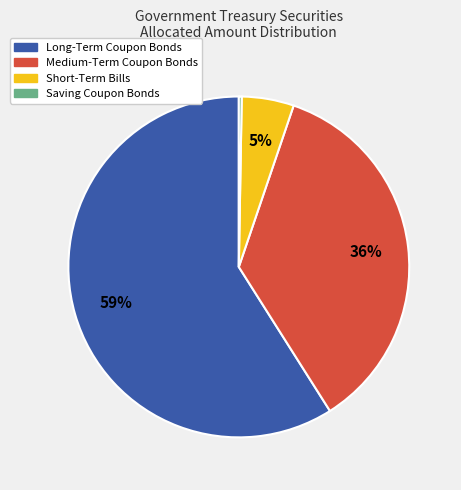

To the nearest percent, what portion does Long-Term Coupon Bonds represent?

59%